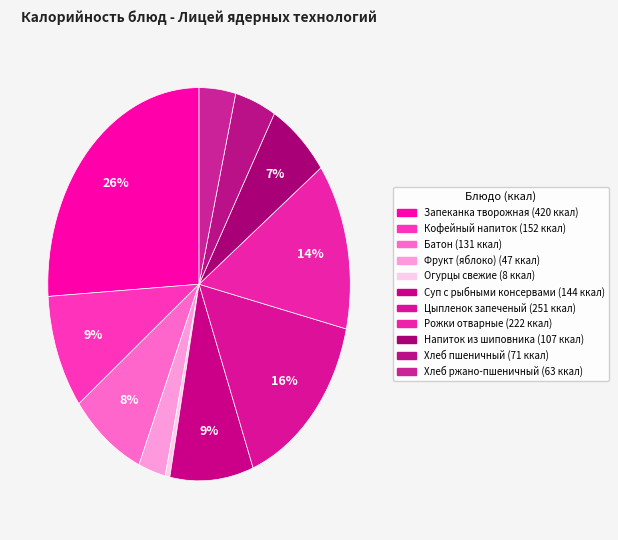

How many slices are in this pie chart?

11